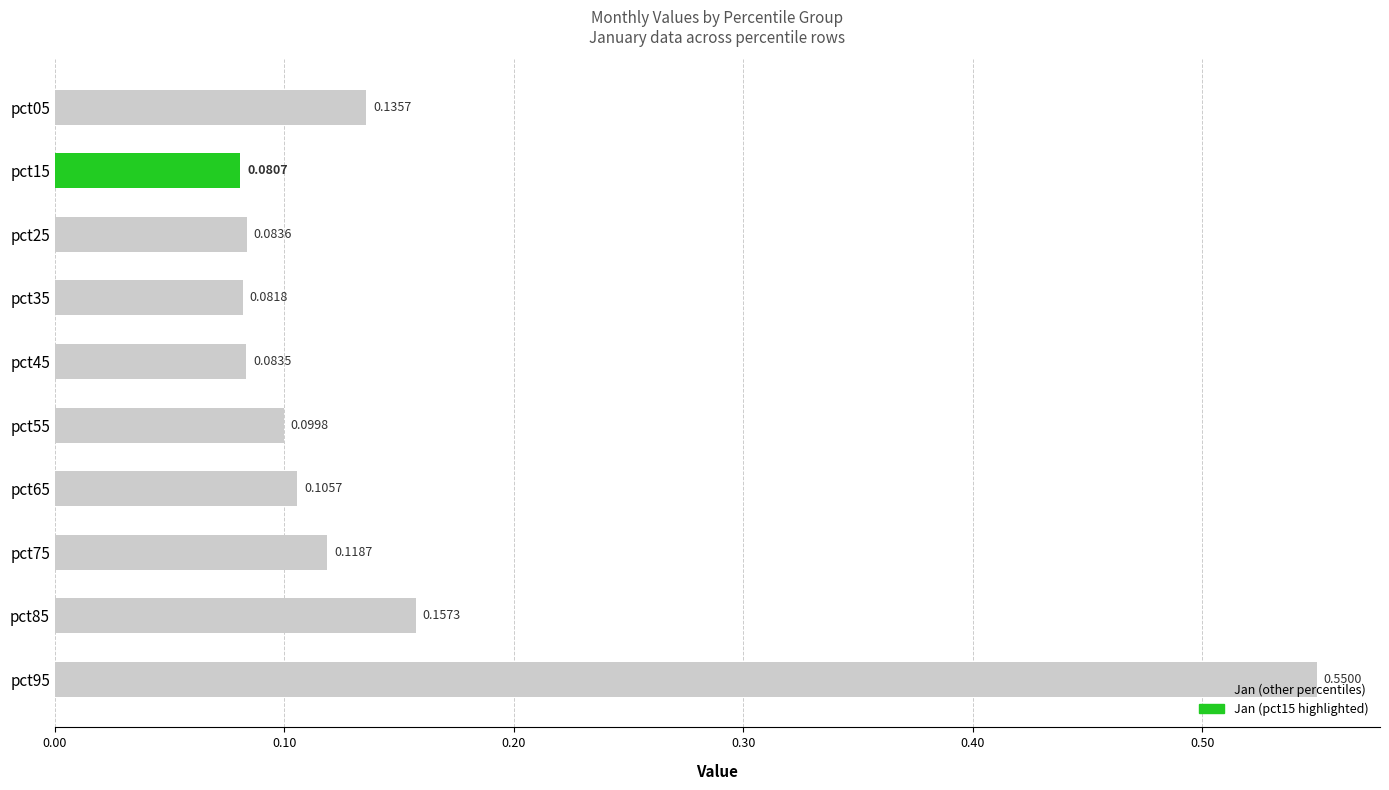

What is the sum of all values?

1.5